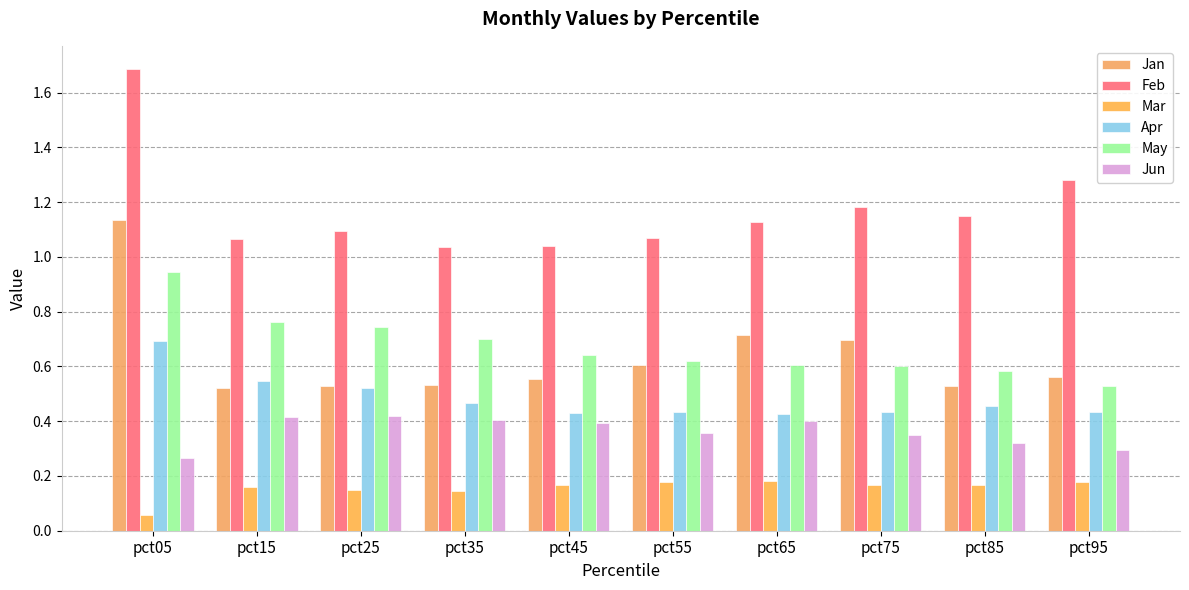

At which category does the chart reach its peak across all series?

pct05